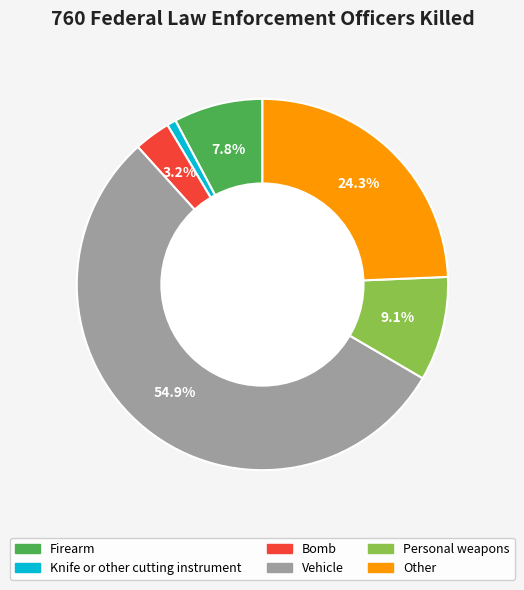

Rank the categories by value from lowest to highest.

Knife or other cutting instrument, Bomb, Firearm, Personal weapons, Other, Vehicle